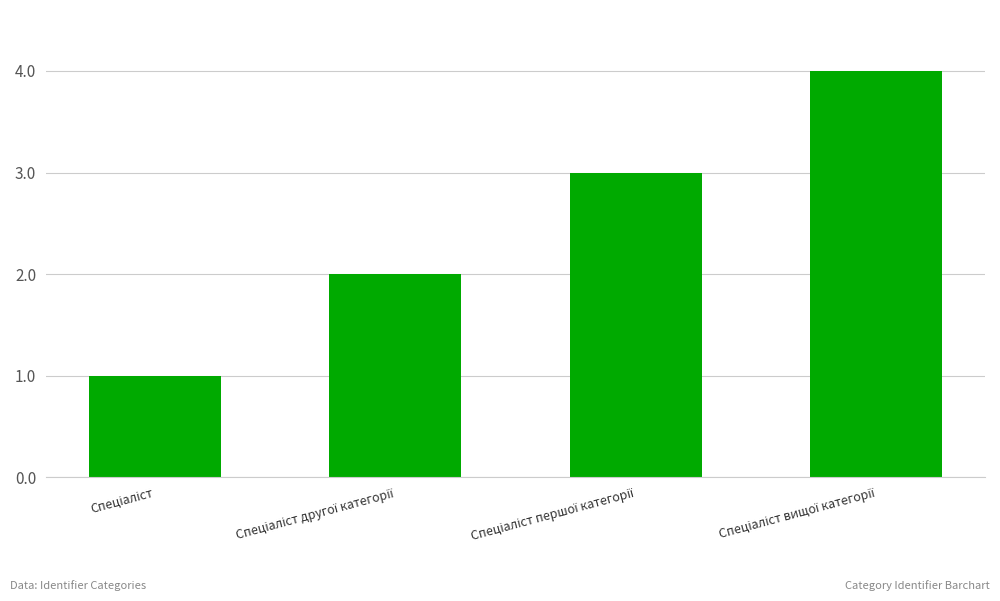

How many data points does each series have?

4